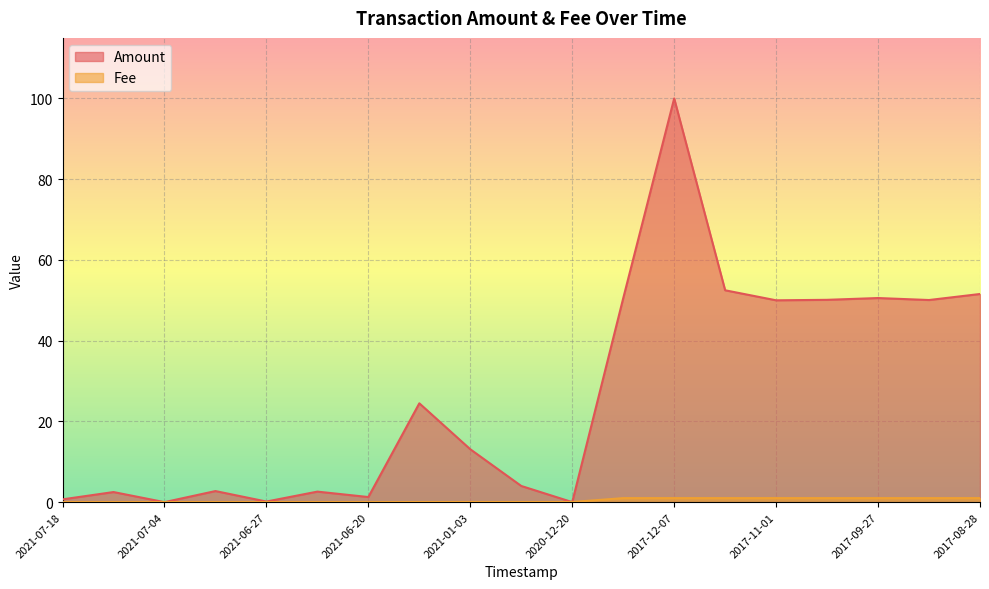

Which has a higher value, 2021-01-03 or 2021-06-20?

2021-01-03